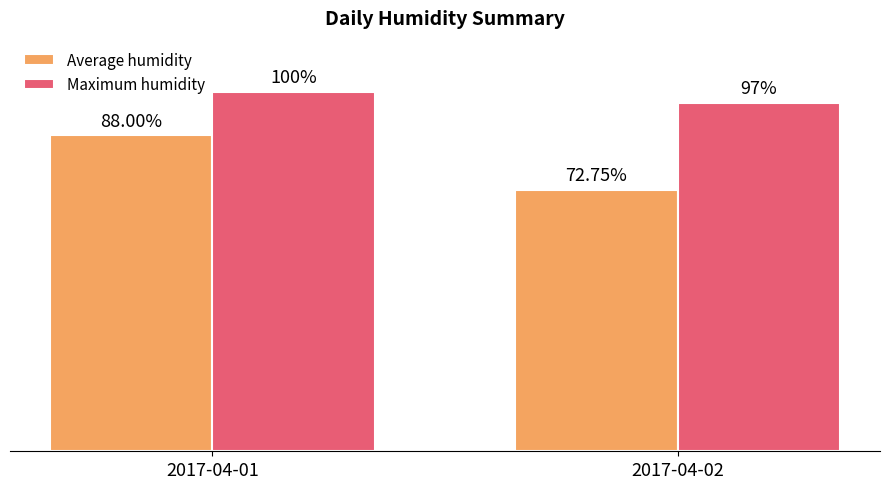

Is the value of Maximum humidity at 2017-04-01 greater than the value of Average humidity at 2017-04-02?

Yes